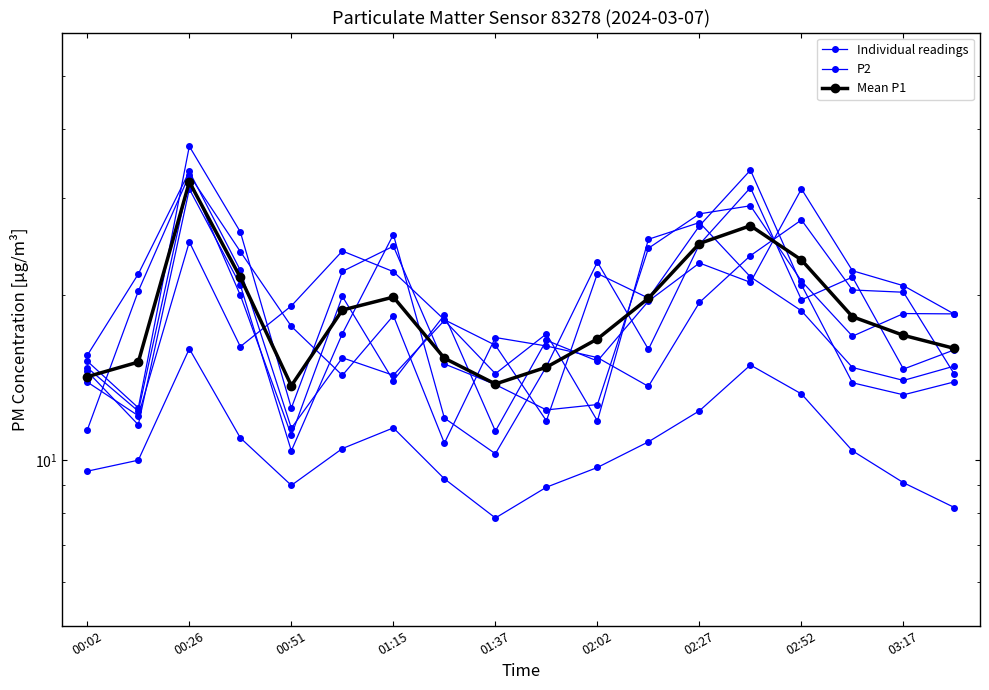

What is the difference between the maximum and minimum values in the Mean P1 series?

18.4